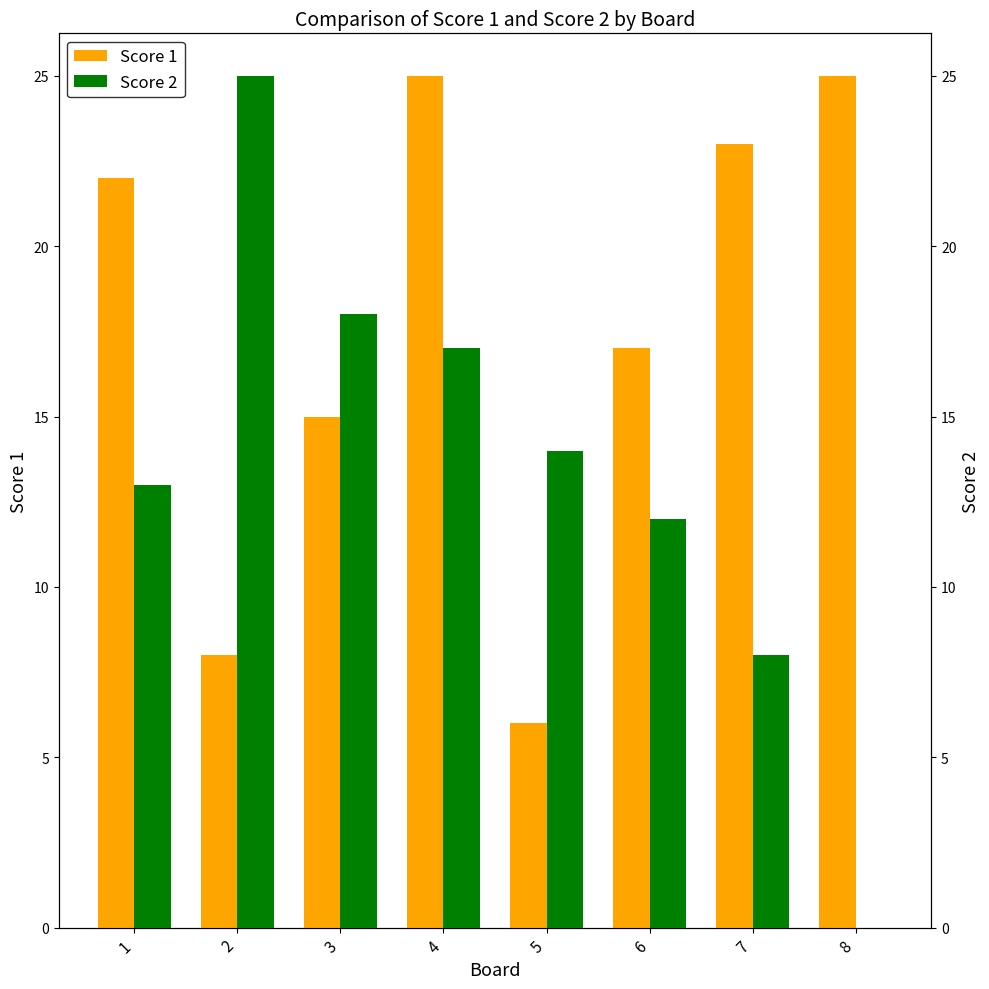

List the labels in order of Score 1 value, smallest first.

5, 2, 3, 6, 1, 7, 4, 8